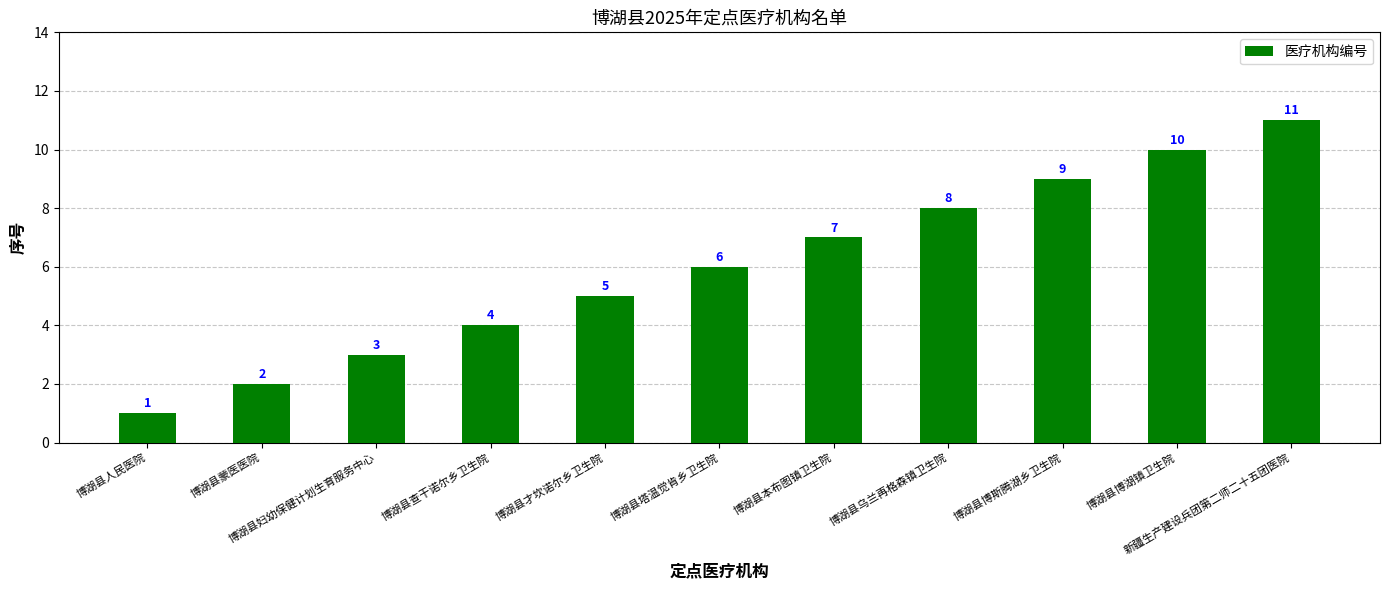

The value at 博湖县蒙医医院 is 2. True or false?

True